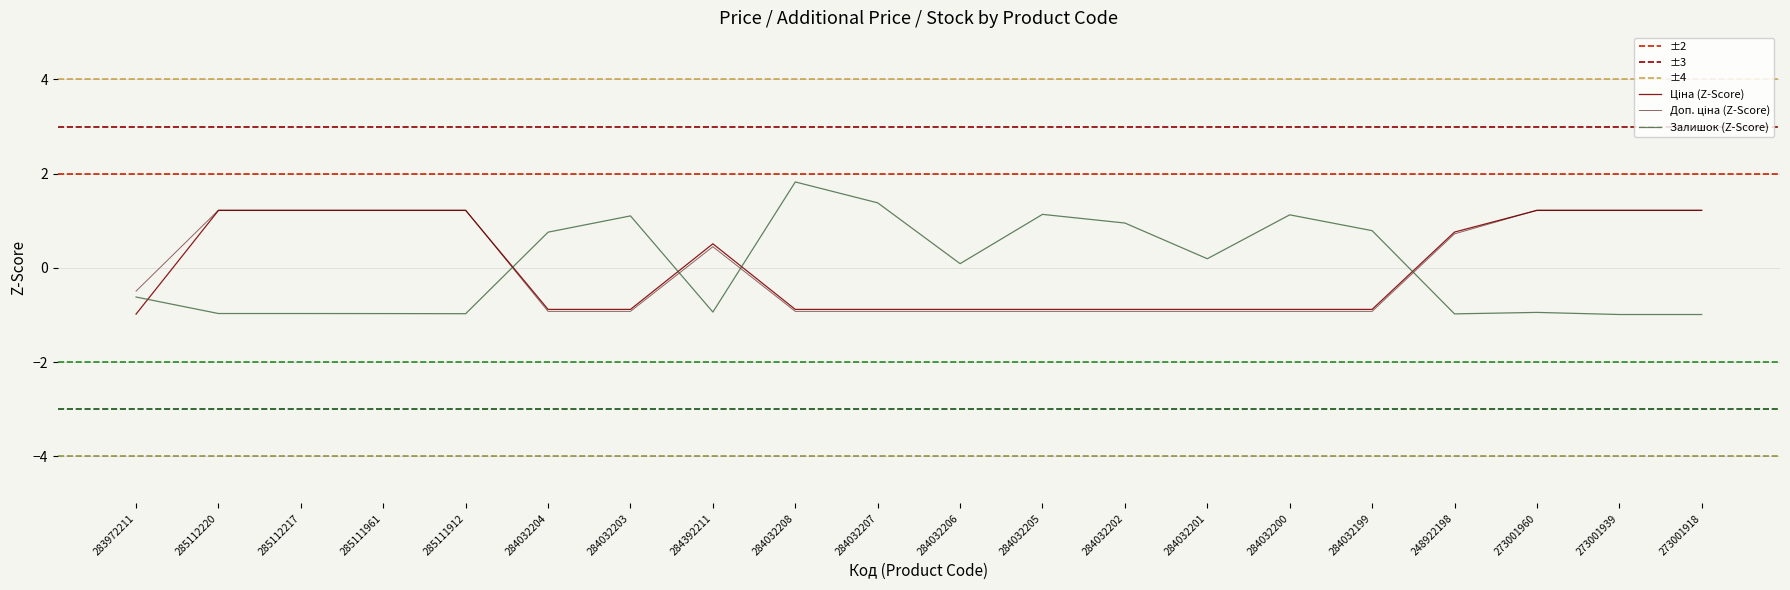

True or false: Залишок and Доп. ціна intersect in this chart.

True